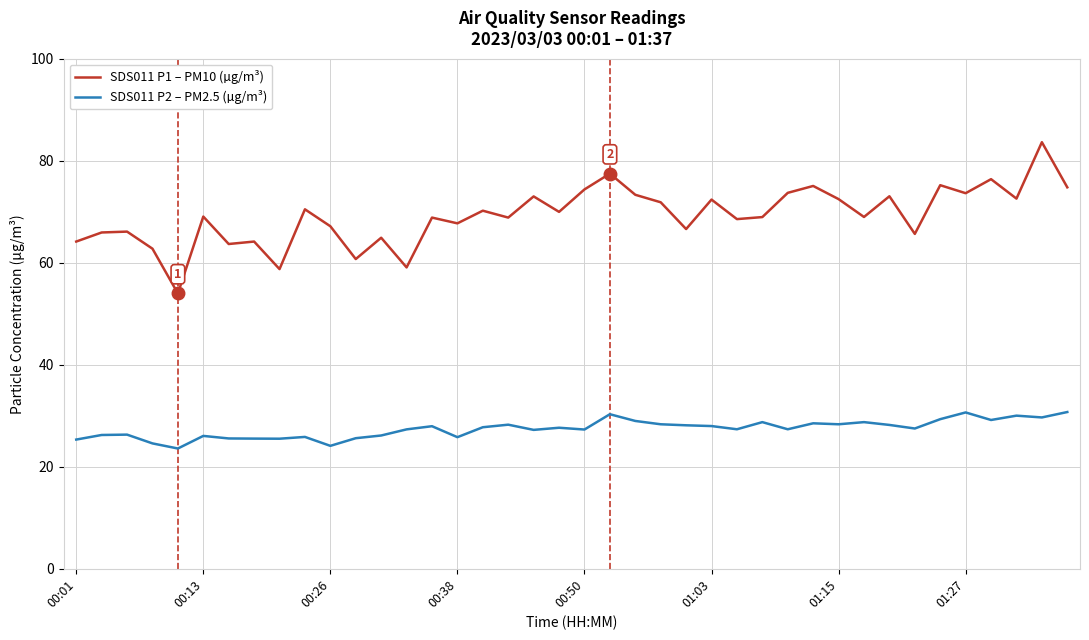

What is the difference between the maximum and minimum values in the SDS011 P1 – PM10 (µg/m³) series?

29.7